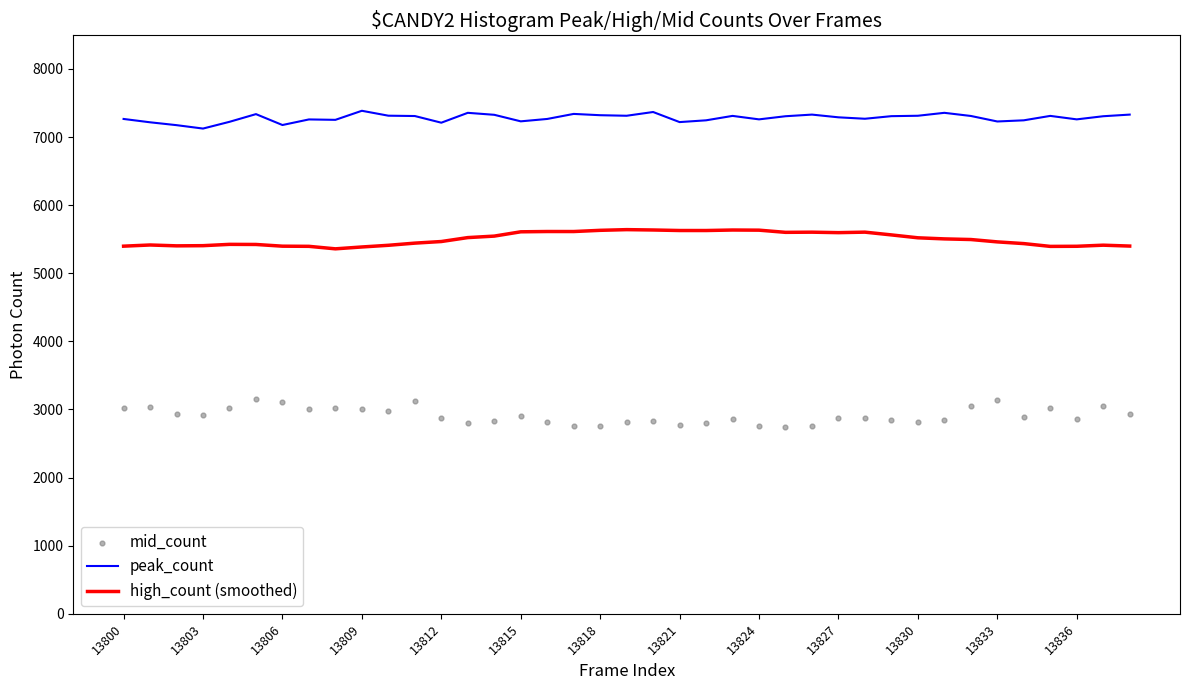

True or false: high_count (smoothed) has a value of 8061.1 at 13818.

False